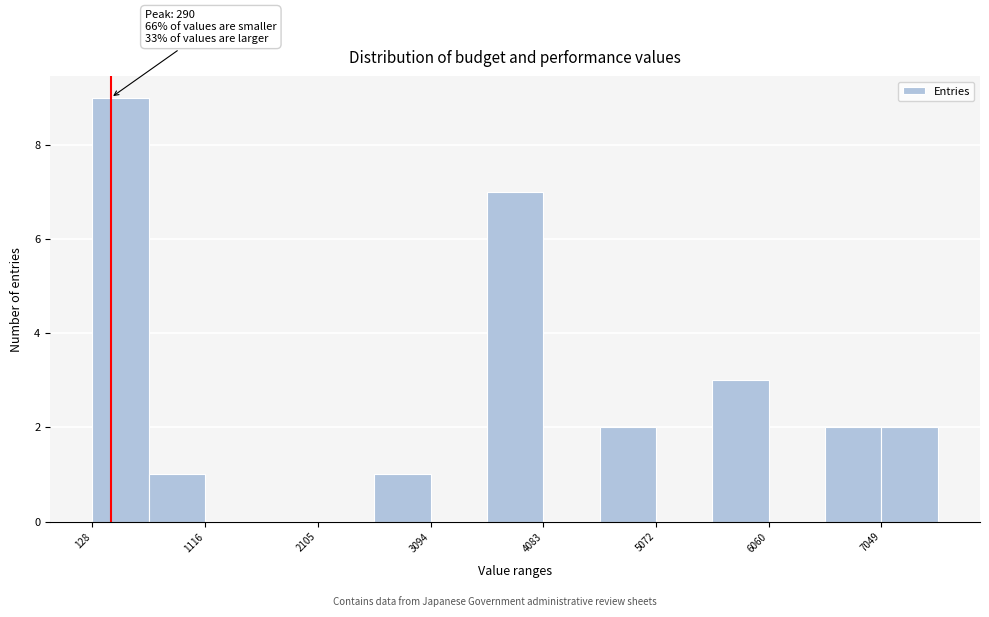

Which range on the x-axis has the tallest bar?

100 to 600